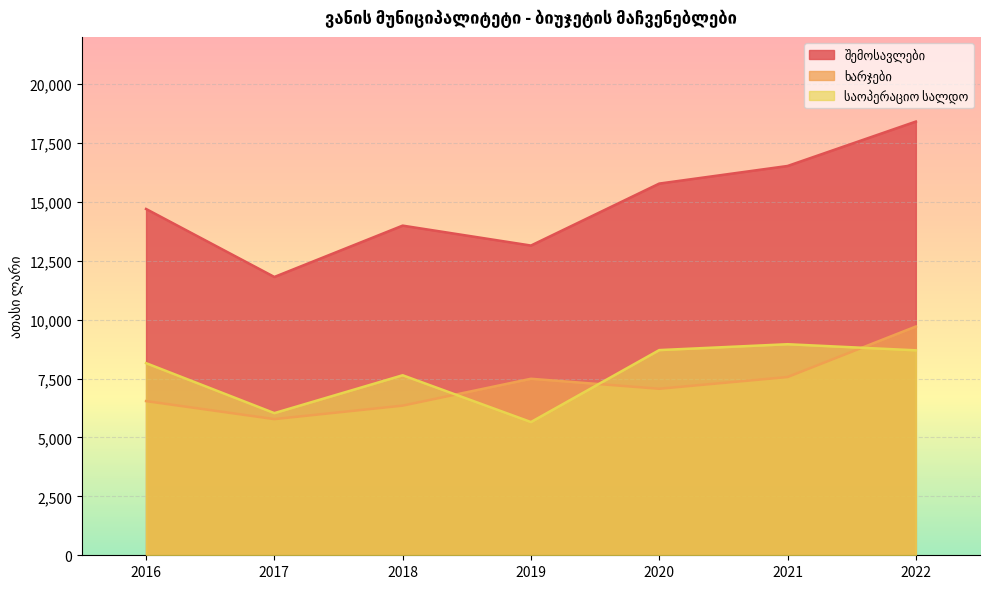

At which label does საოპერაციო სალდო reach its minimum?

2019